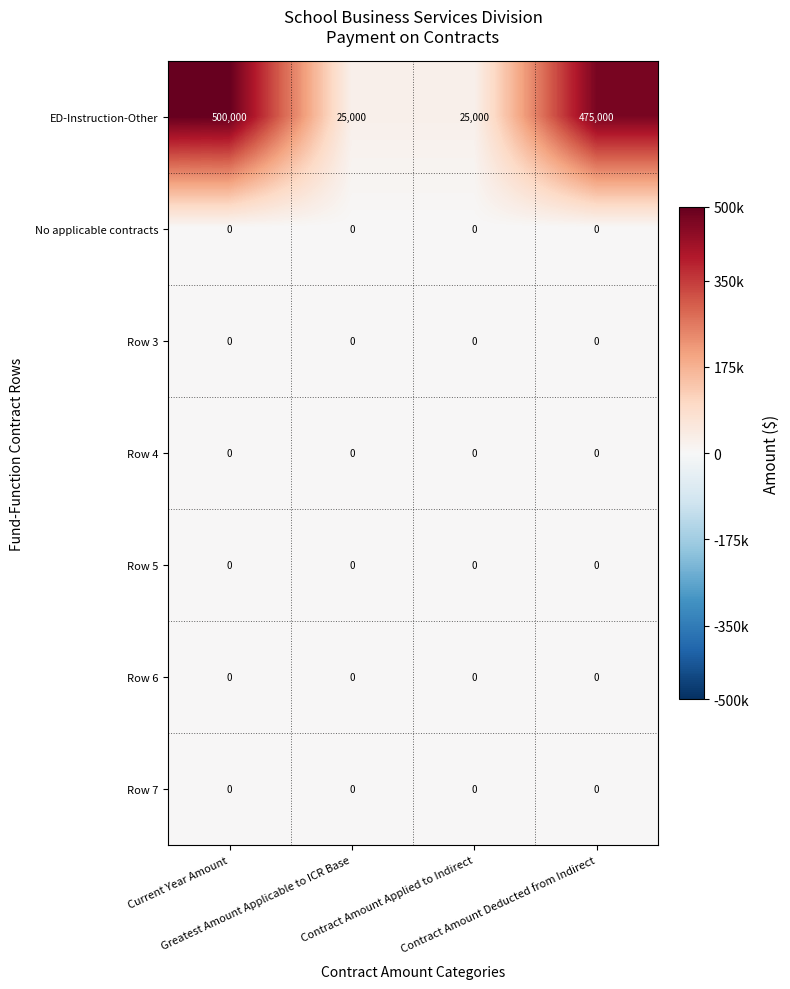

At how many categories does at least one series exceed 80644?

2